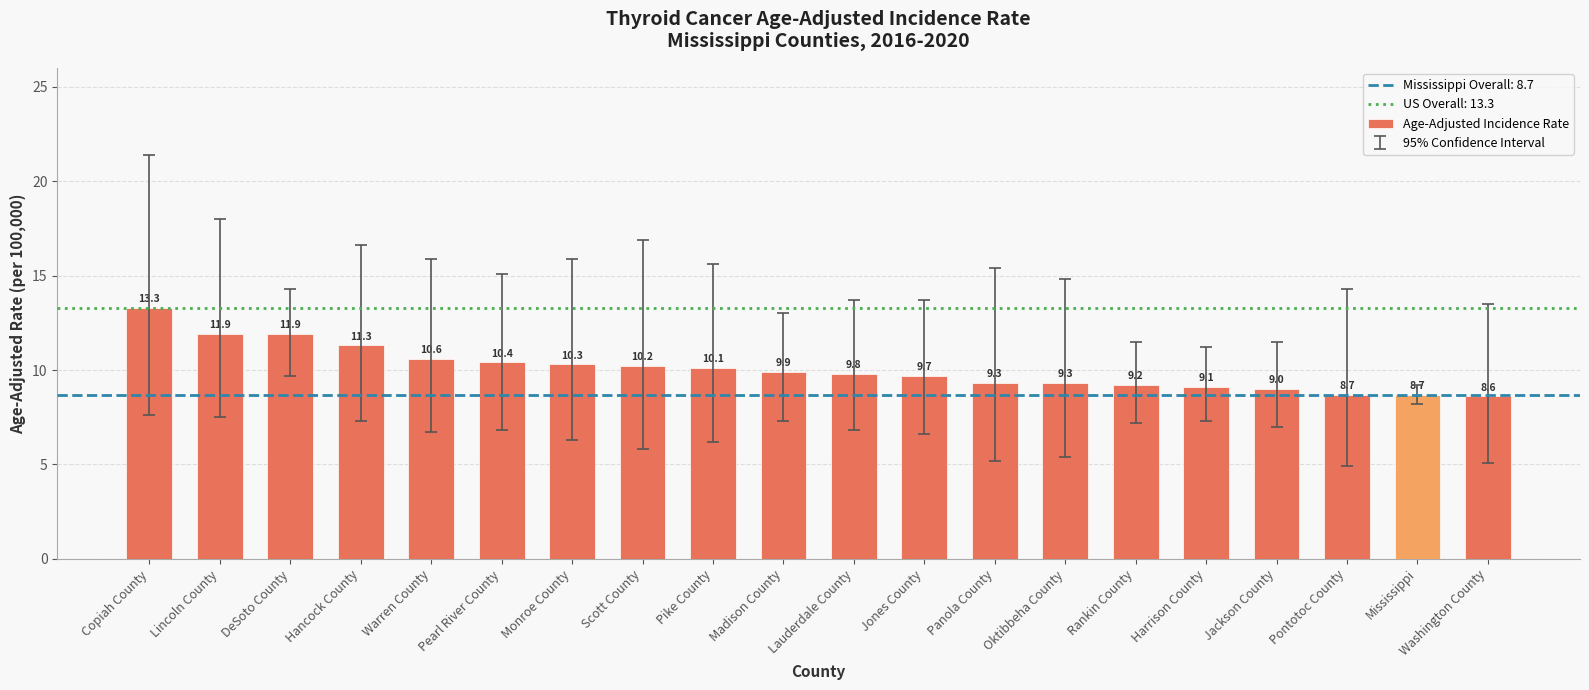

At which label does the data first exceed 9?

Copiah County